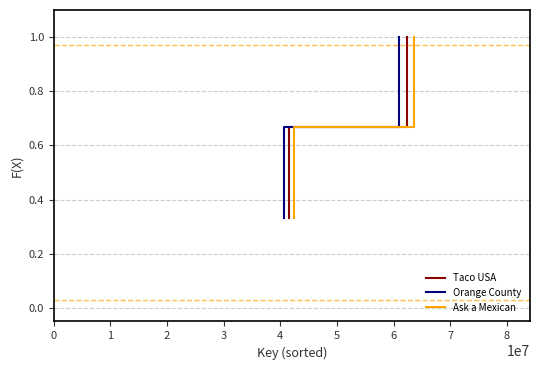

How many data points does each series have?

3